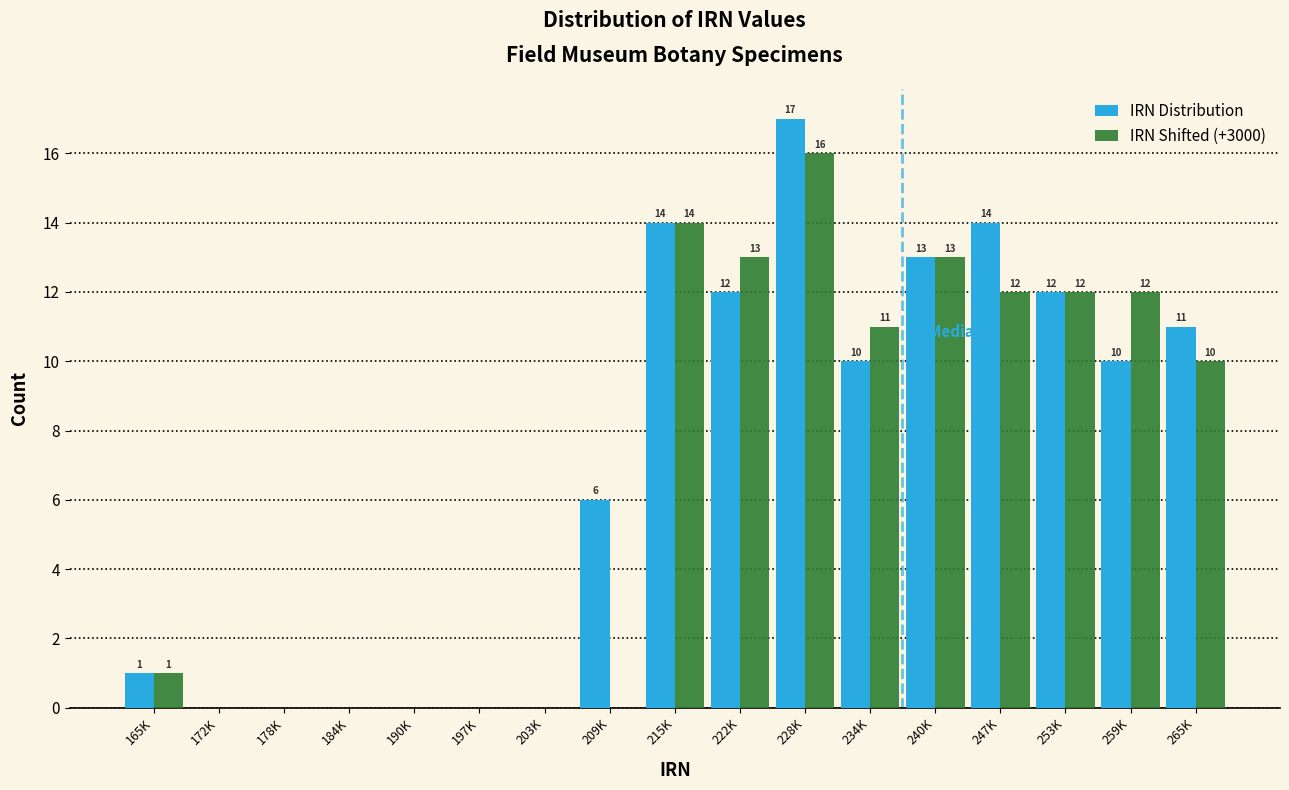

Reading left to right, what are all the values shown in this chart?

IRN Distribution: 165K=1	172K=0	178K=0	184K=0	190K=0	197K=0	203K=0	209K=6	215K=14	222K=12	228K=17	234K=10	240K=13	247K=14	253K=12	259K=10	265K=11
IRN Shifted (+3000): 165K=1	172K=0	178K=0	184K=0	190K=0	197K=0	203K=0	209K=0	215K=14	222K=13	228K=16	234K=11	240K=13	247K=12	253K=12	259K=12	265K=10